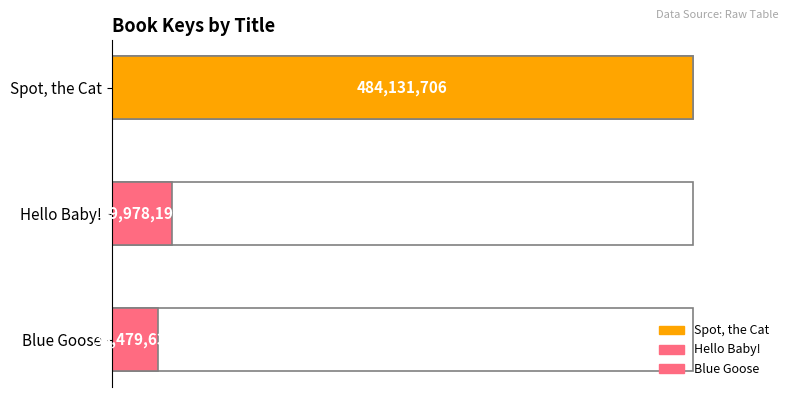

What is the greatest value displayed?

484131706